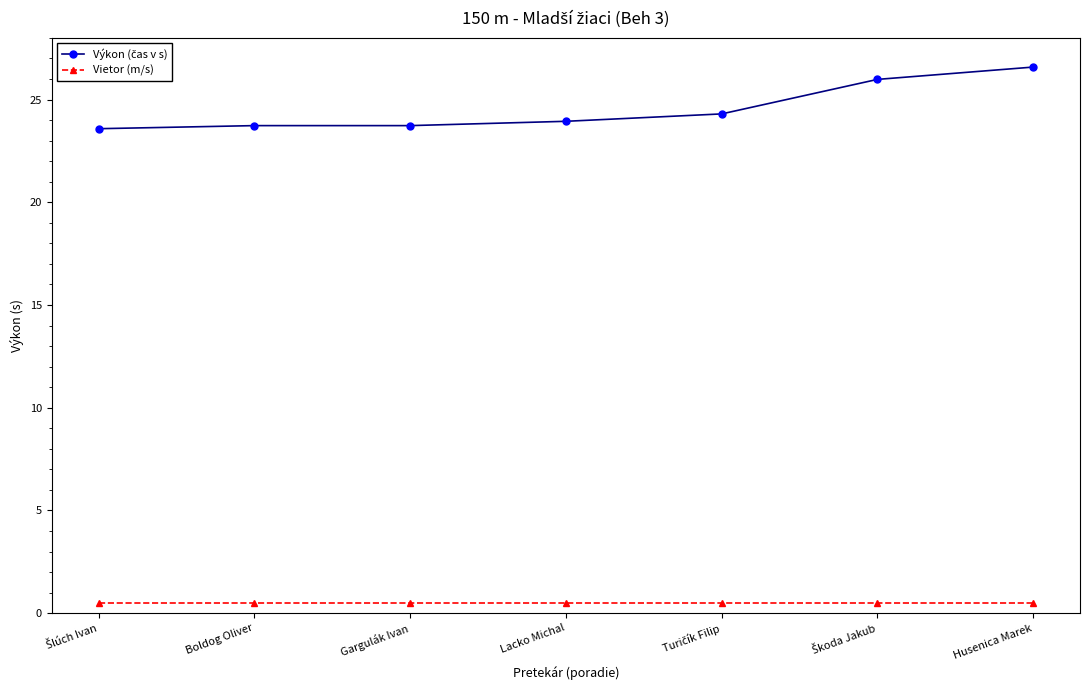

What is the average value of the Vietor (m/s) series?

0.5